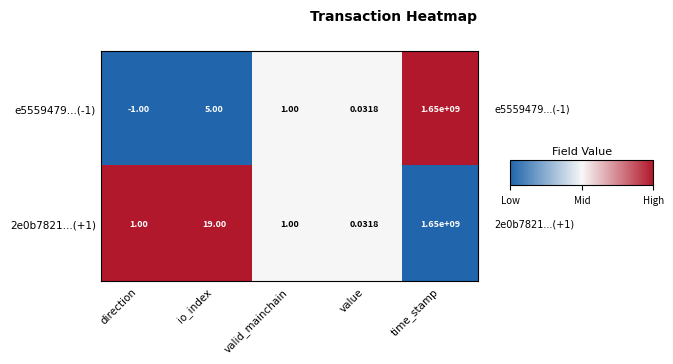

Is the value of e5559479...(-1) at value greater than the value of 2e0b7821...(+1) at direction?

No